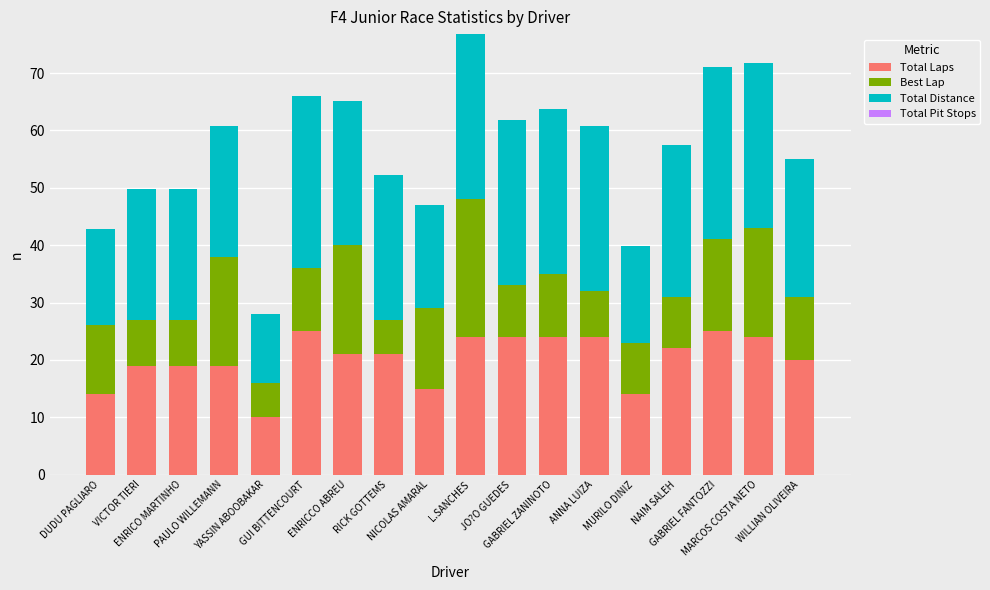

How many bars are there in total?

18